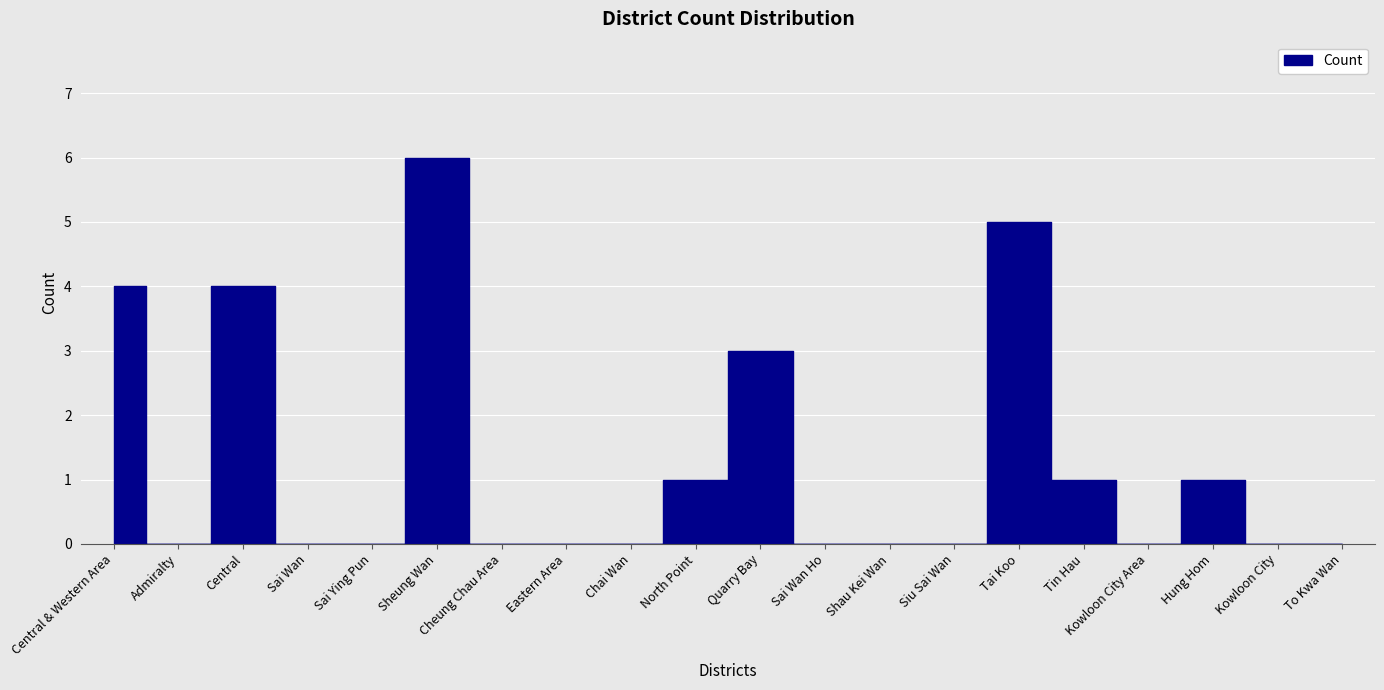

List the labels in order of value, smallest first.

Admiralty, Sai Wan, Sai Ying Pun, Cheung Chau Area, Eastern Area, Chai Wan, Sai Wan Ho, Shau Kei Wan, Siu Sai Wan, Kowloon City Area, Kowloon City, To Kwa Wan, North Point, Tin Hau, Hung Hom, Quarry Bay, Central & Western Area, Central, Tai Koo, Sheung Wan